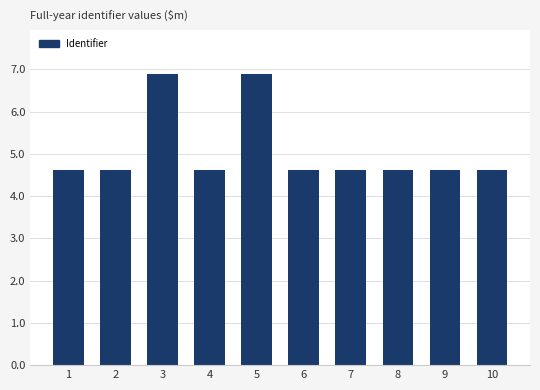

Reading left to right, transcribe all the data shown in this chart.

1=4.6	2=4.6	3=6.9	4=4.6	5=6.9	6=4.6	7=4.6	8=4.6	9=4.6	10=4.6